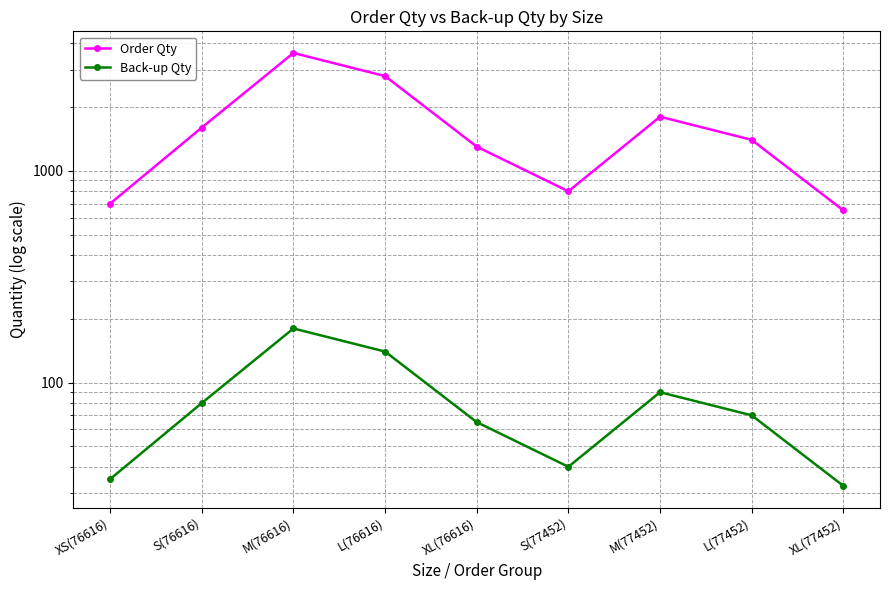

How many interior local peaks does the Order Qty series have?

2